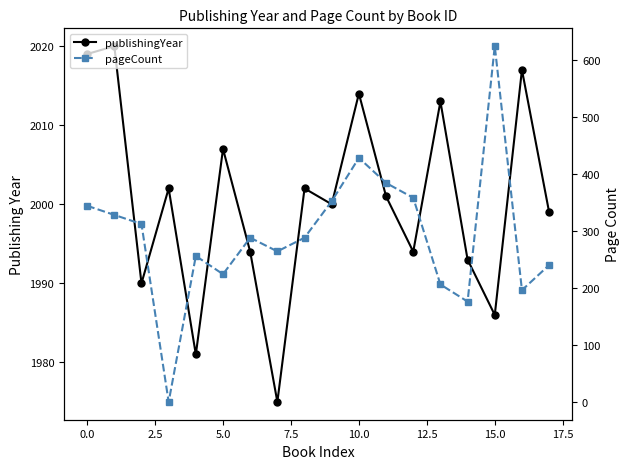

The publishingYear series shows 3226 at 11. True or false?

False